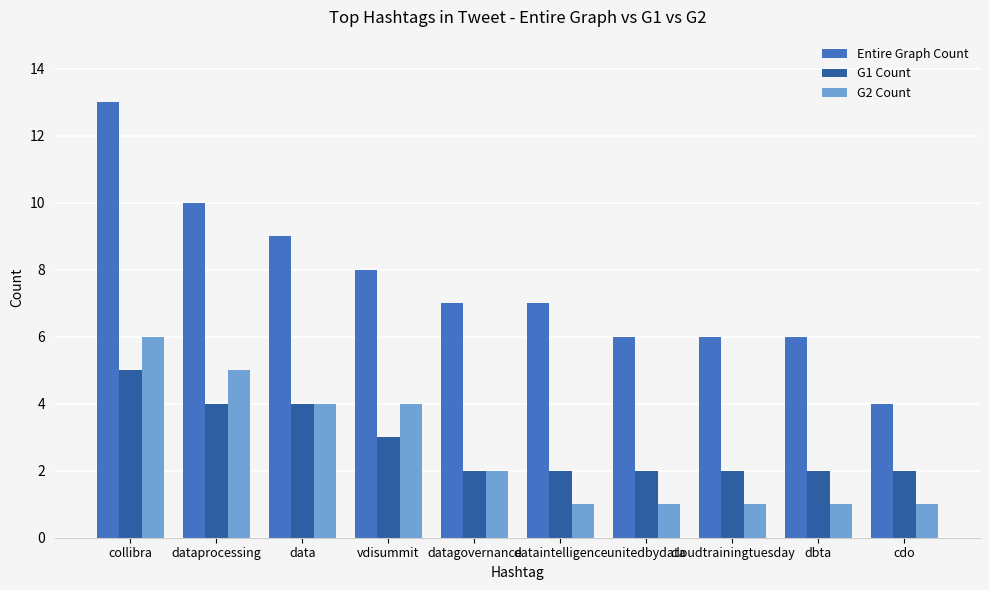

What is the total value across all series at data?

17